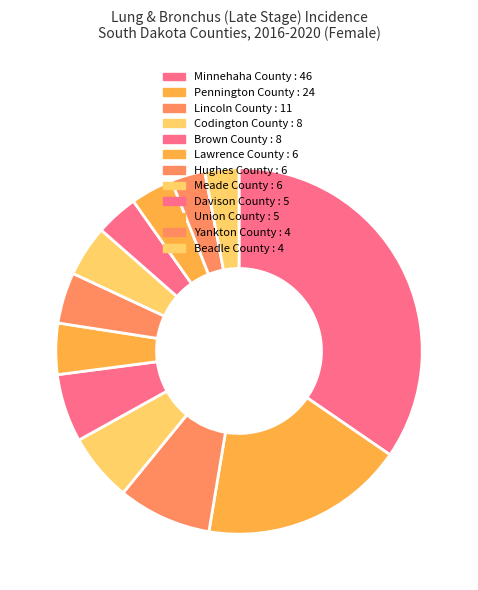

How many slices are in this pie chart?

12